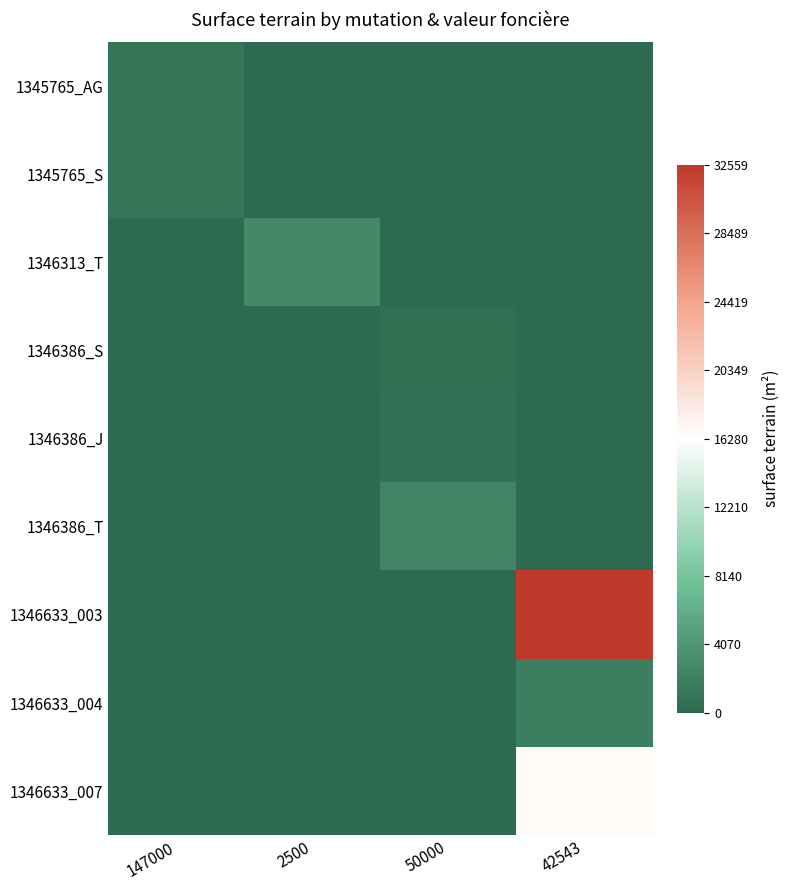

What is the total value across all series at 147000?

-8.9